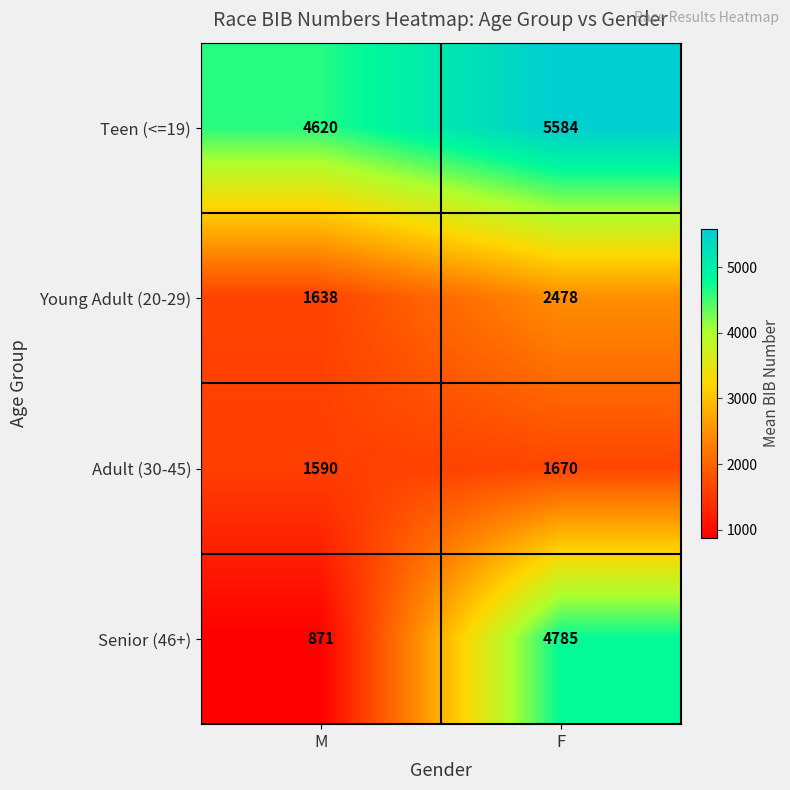

How many distinct data groups are displayed?

4